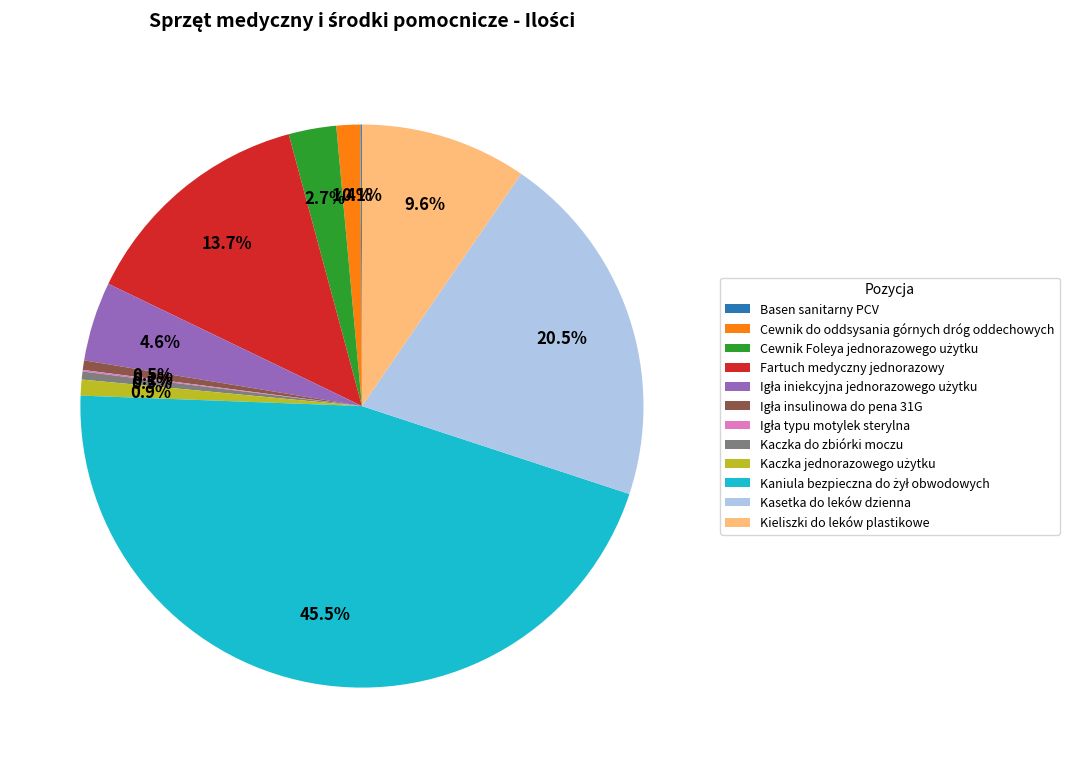

What percentage is NOT represented by Kaczka do zbiórki moczu?

99.5%